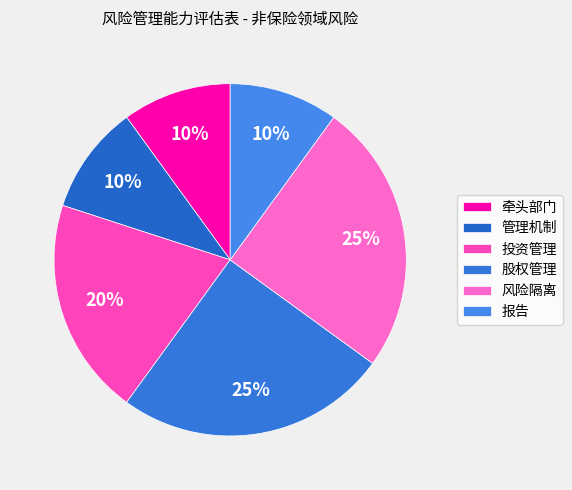

Is there a majority slice in this chart?

No